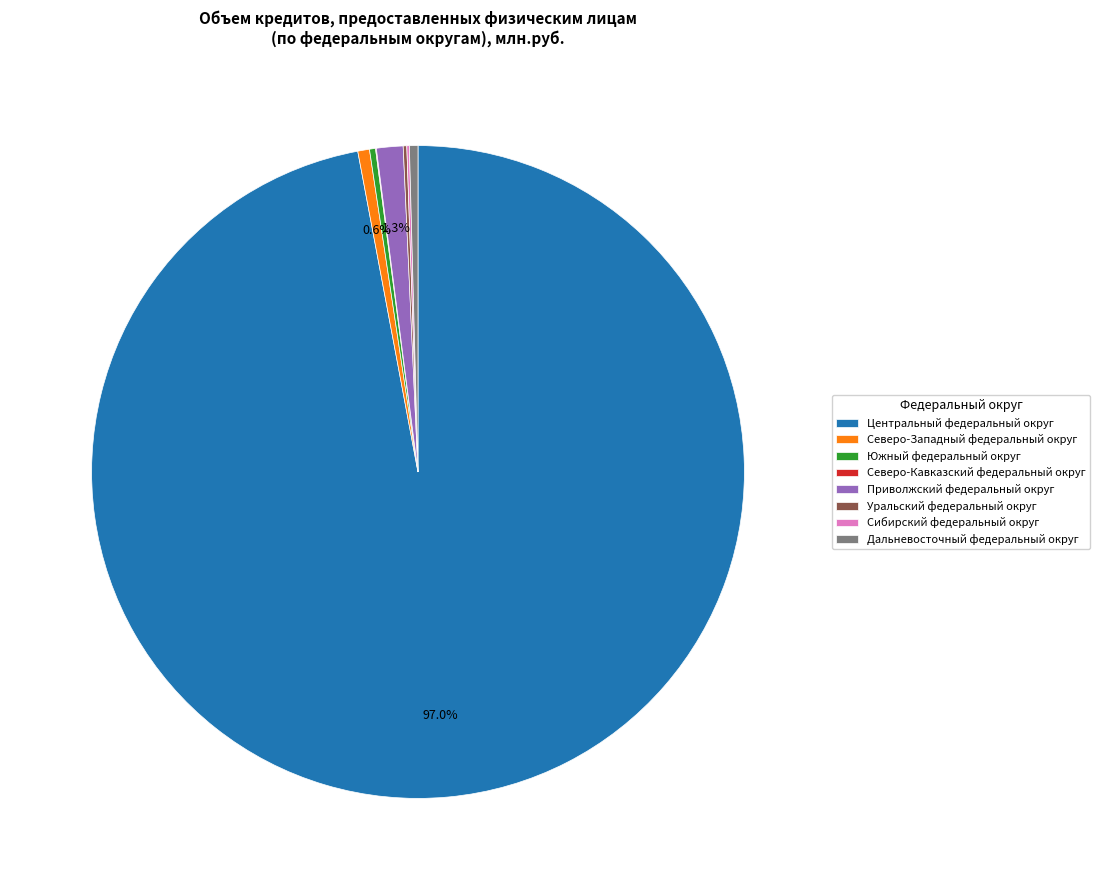

Does Центральный федеральный округ account for over 50% of the chart?

Yes